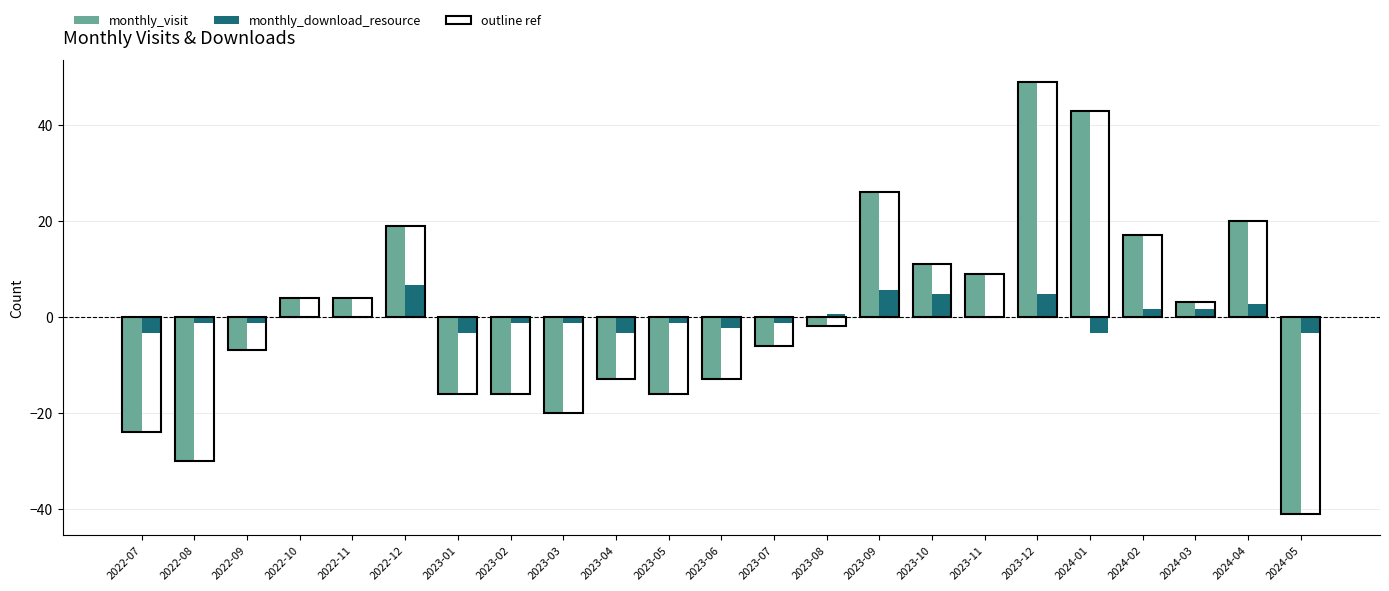

The value of monthly_download_resource at 2023-11 is -0.6. True or false?

False